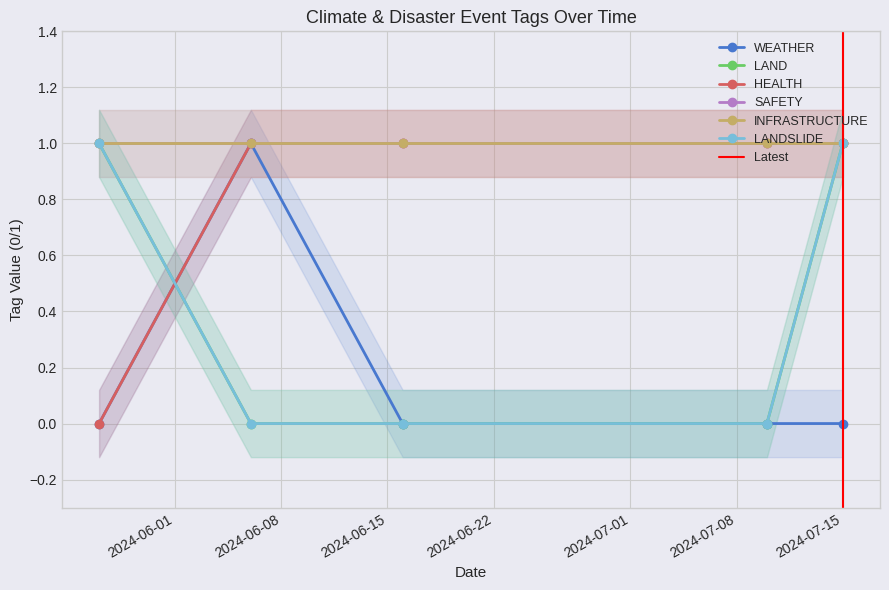

True or false: LAND has more than 2 interior local peaks.

False